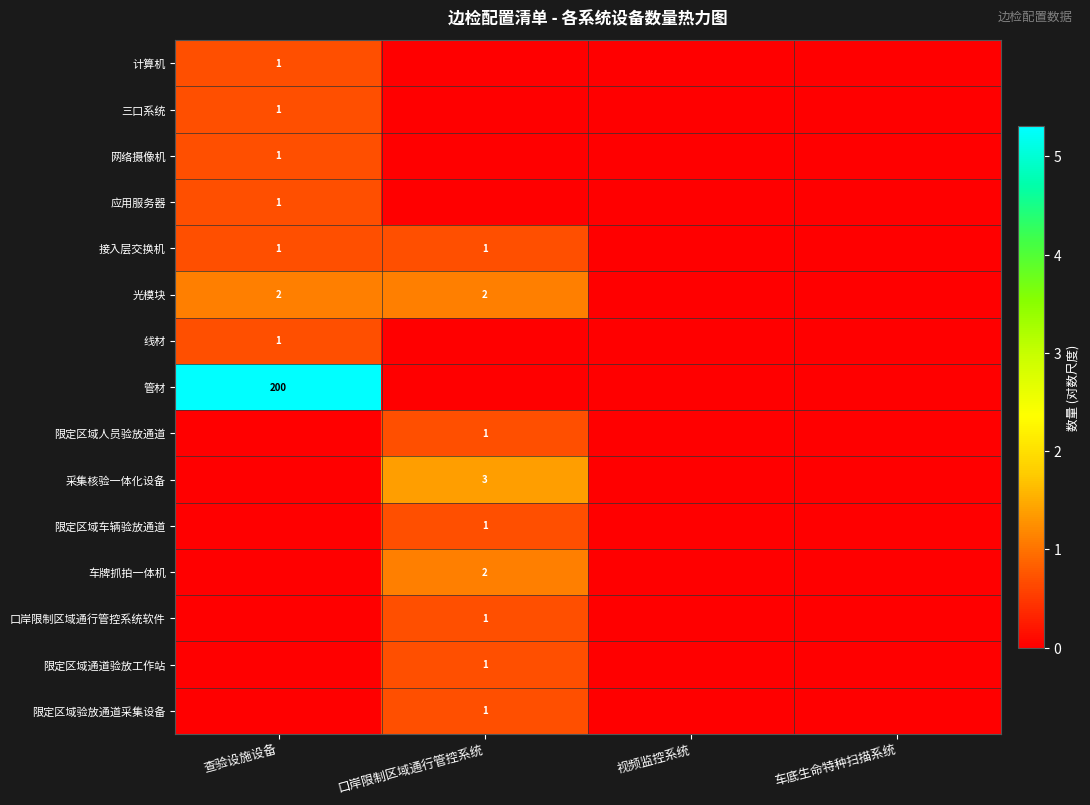

The 应用服务器 series shows 1 at 查验设施设备. True or false?

True